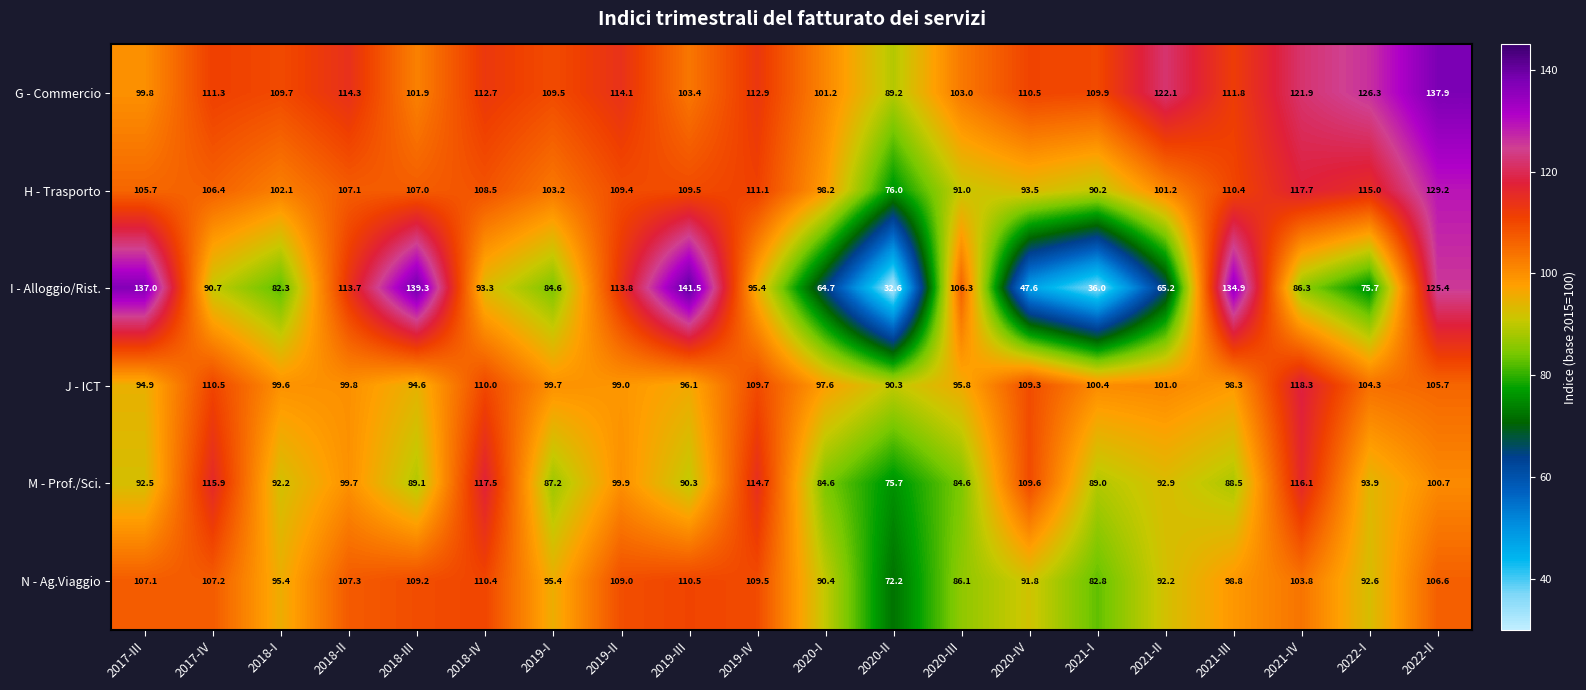

Read the H - Trasporto value at 2018-III.

107.0